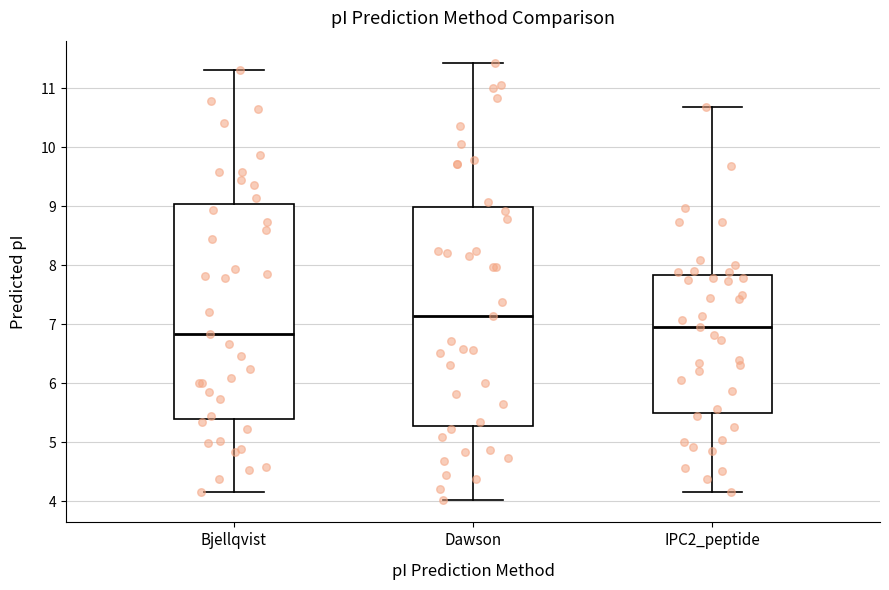

Reading left to right, transcribe this box plot: for each box, give where its median line is, the range the box spans, and where its two whiskers end, as read against the y-axis. The values are not printed on the chart, so give them approximately, as read against the axis.

Bjellqvist: median 6.8, box 5.4 to 9.0, whiskers 4.2 to 11.3
Dawson: median 7.1, box 5.3 to 9.0, whiskers 4.0 to 11.4
IPC2_peptide: median 7.0, box 5.5 to 7.8, whiskers 4.2 to 10.7